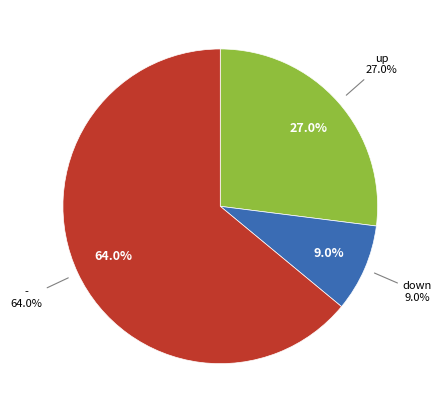

What is the majority slice?

-